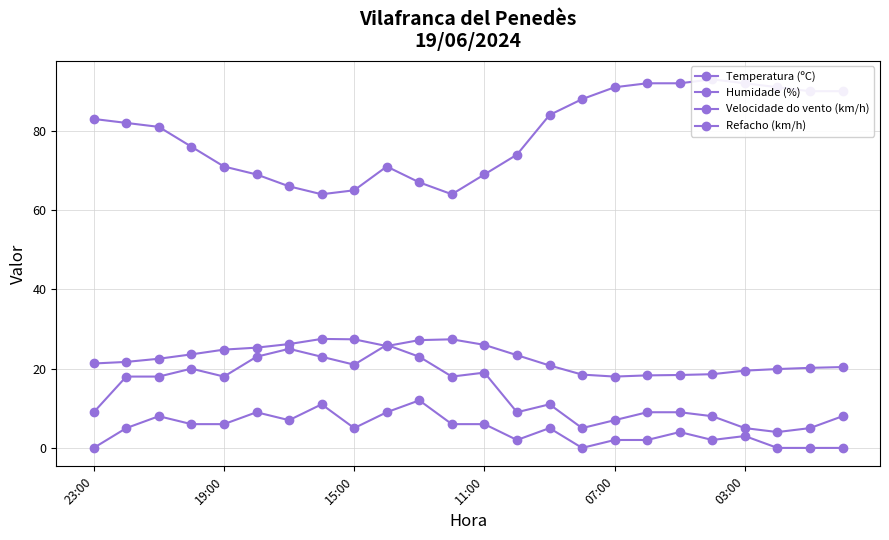

How many data points does each series have?

24